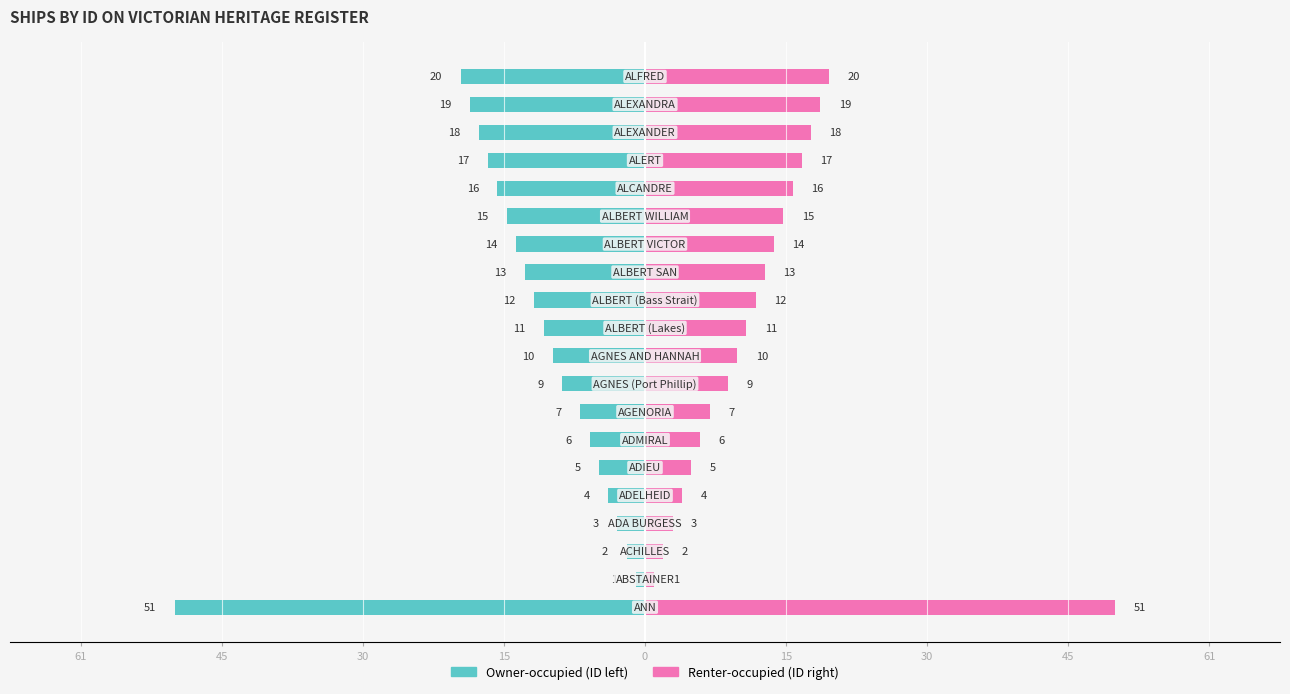

Is the value of Heritage ID (right) at 30 greater than the value of Heritage ID (left) at 9?

Yes